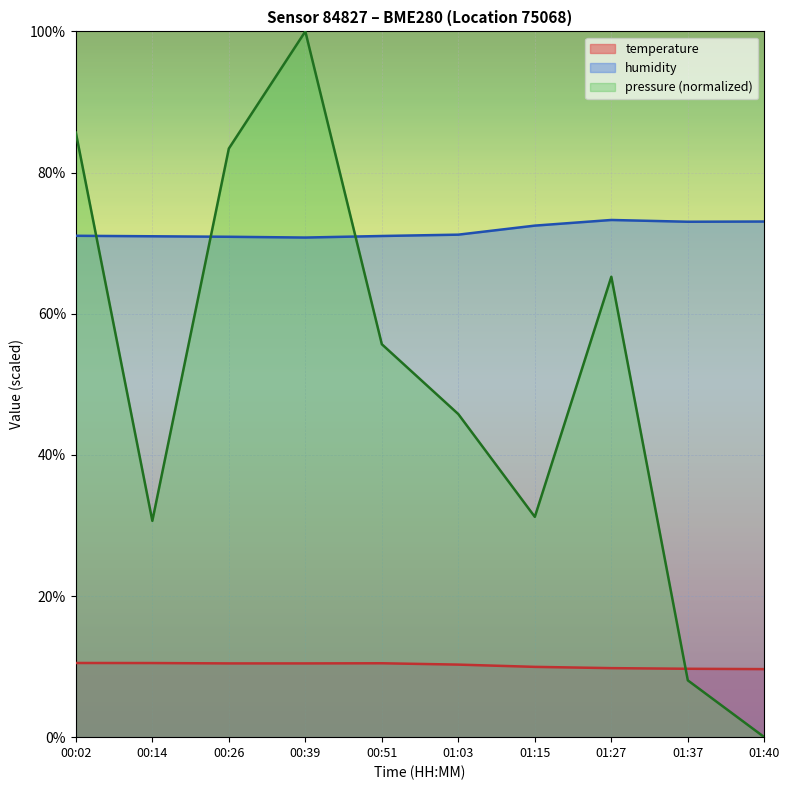

Is it true that humidity equals 72.5 at 01:15?

True